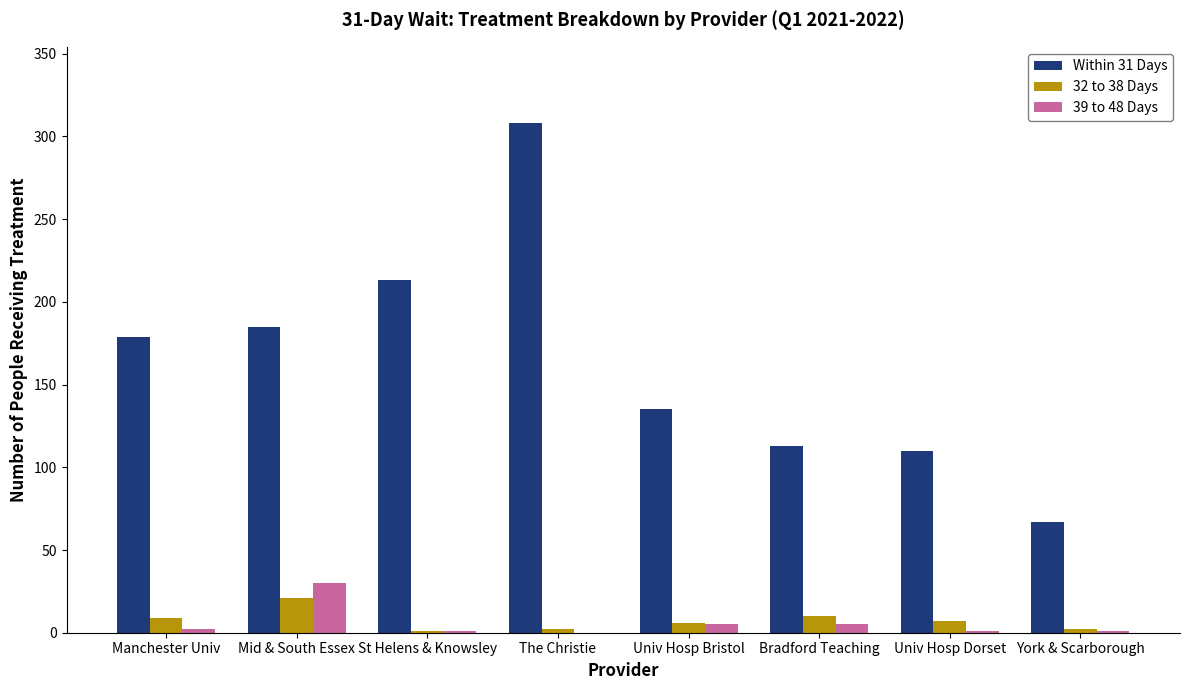

What are all the series names shown in the legend?

Within 31 Days, 32 to 38 Days, 39 to 48 Days